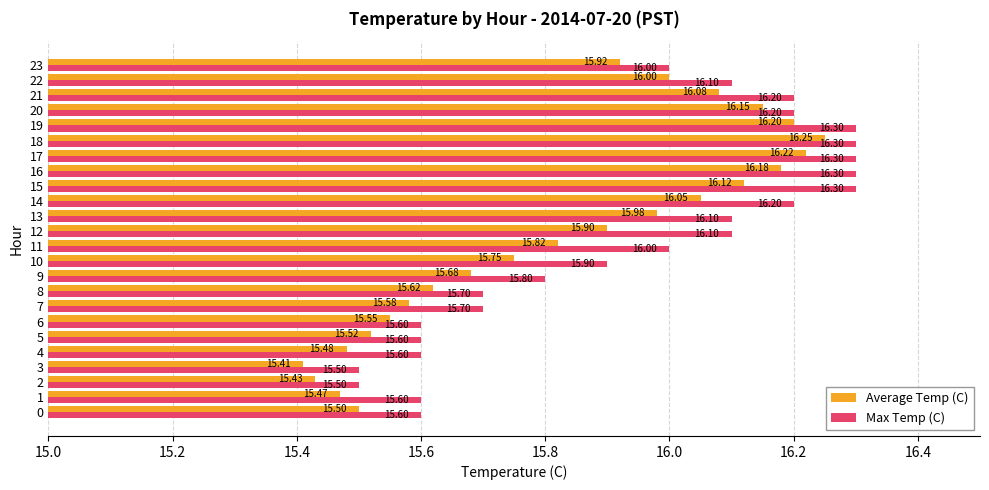

What is the average value of the Average Temp (C) series?

15.8